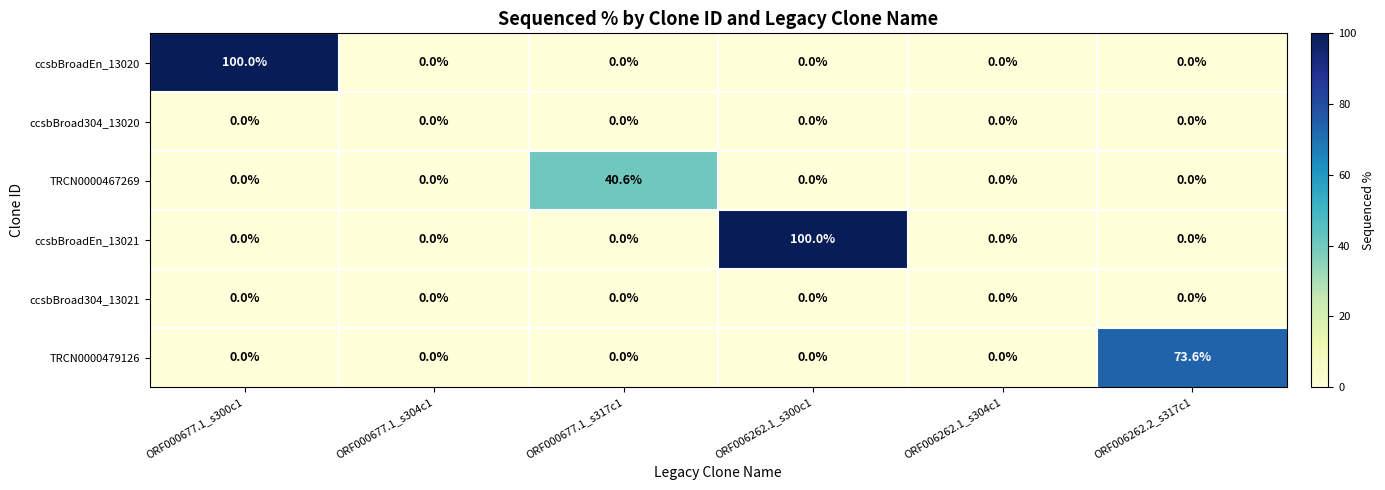

Which category has the highest value in the TRCN0000467269 series?

ORF000677.1_s317c1